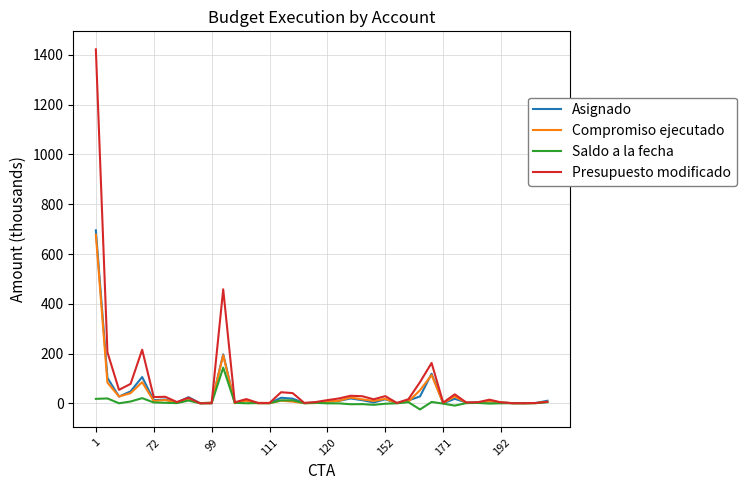

Which series has the largest range (max minus min)?

Presupuesto modificado